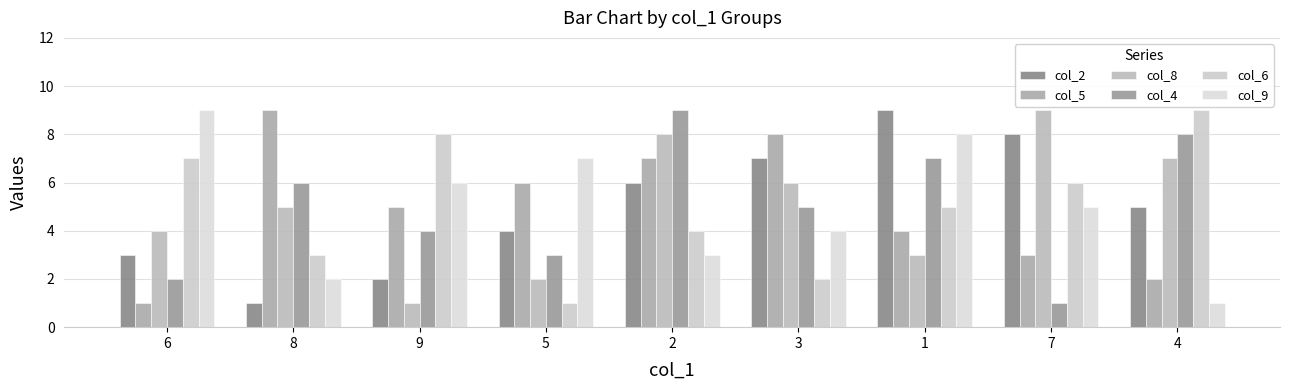

Reading left to right, transcribe all the data shown in this chart.

col_2: 3	1	2	4	6	7	9	8	5
col_5: 1	9	5	6	7	8	4	3	2
col_8: 4	5	1	2	8	6	3	9	7
col_4: 2	6	4	3	9	5	7	1	8
col_6: 7	3	8	1	4	2	5	6	9
col_9: 9	2	6	7	3	4	8	5	1